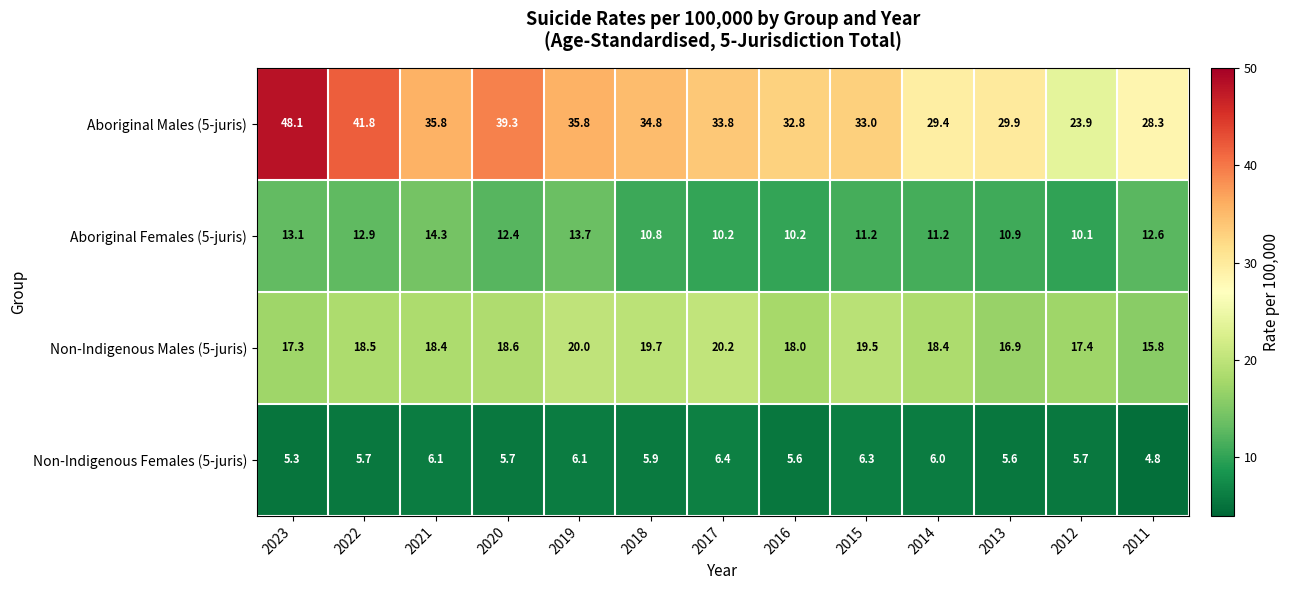

What is the total value across all series at 2011?

61.5